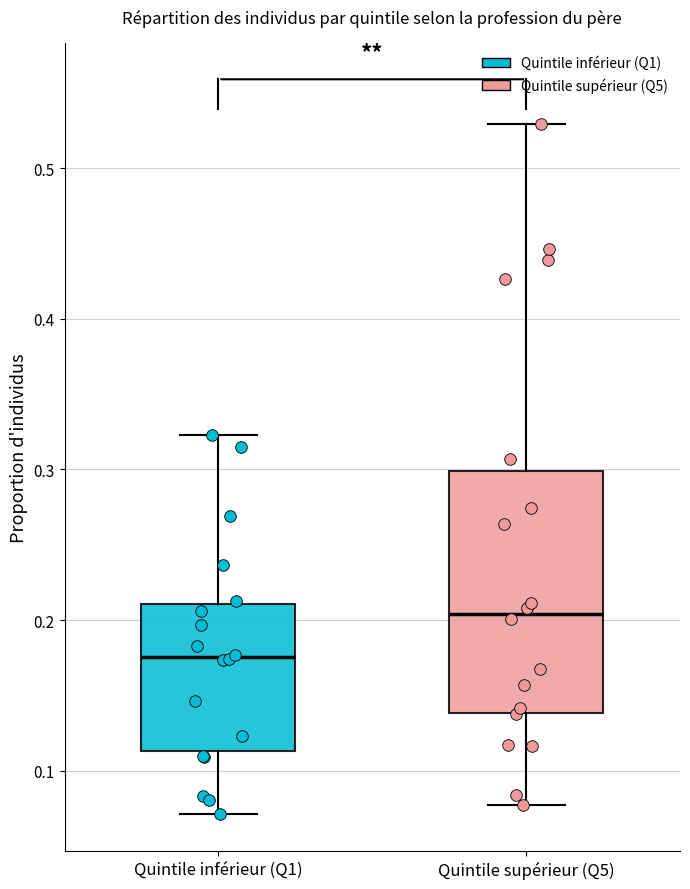

Where is the upper edge of the box for Quintile supérieur (Q5) on the y-axis? The values are not printed on the chart, so give them approximately, as read against the axis.

0.30